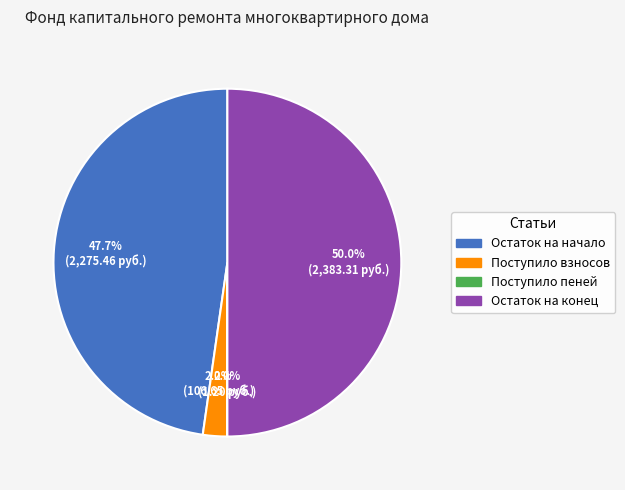

Which slice is the largest?

Остаток на конец